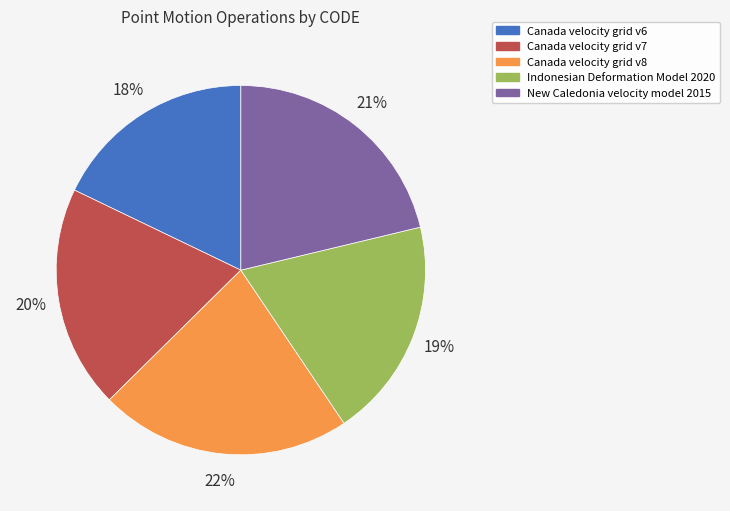

Approximately how many times larger is the value at Indonesian Deformation Model 2020 compared to New Caledonia velocity model 2015?

0.9